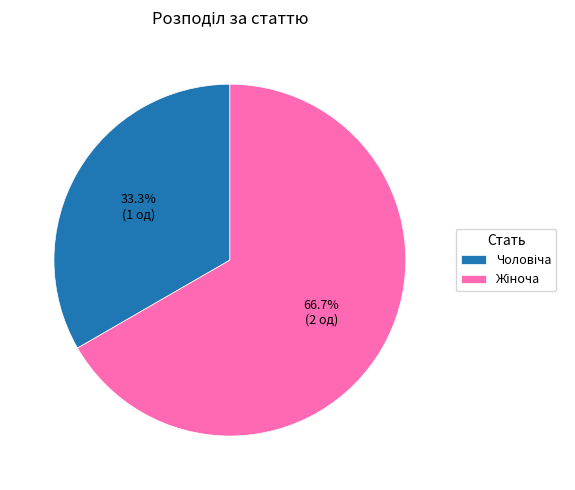

Is there a majority slice in this chart?

Yes